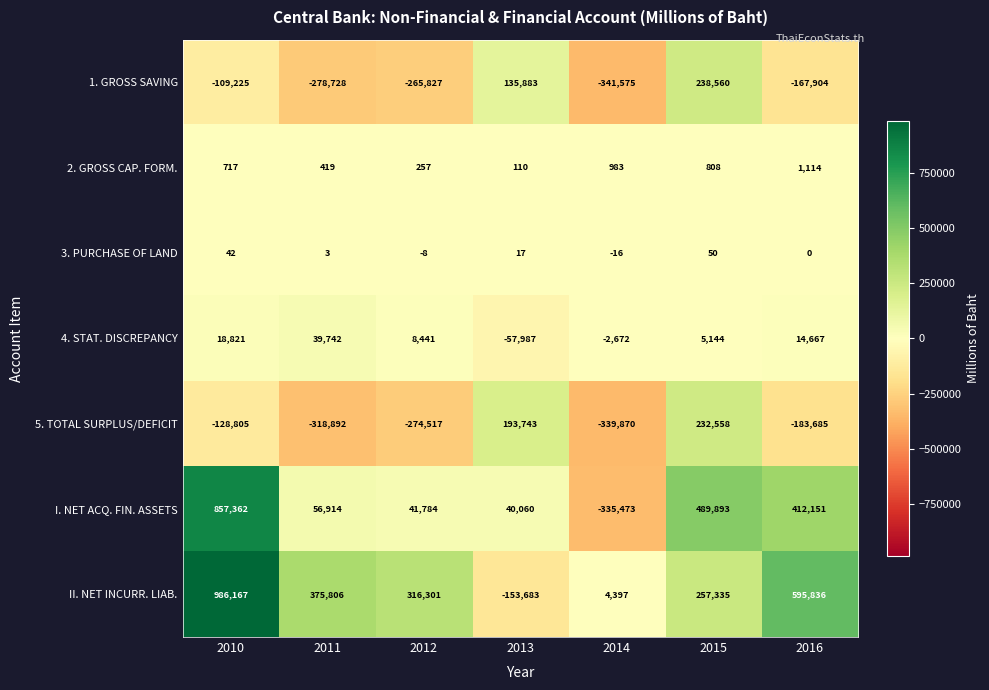

Where does the I. NET ACQ. FIN. ASSETS series first go above 56914?

2010